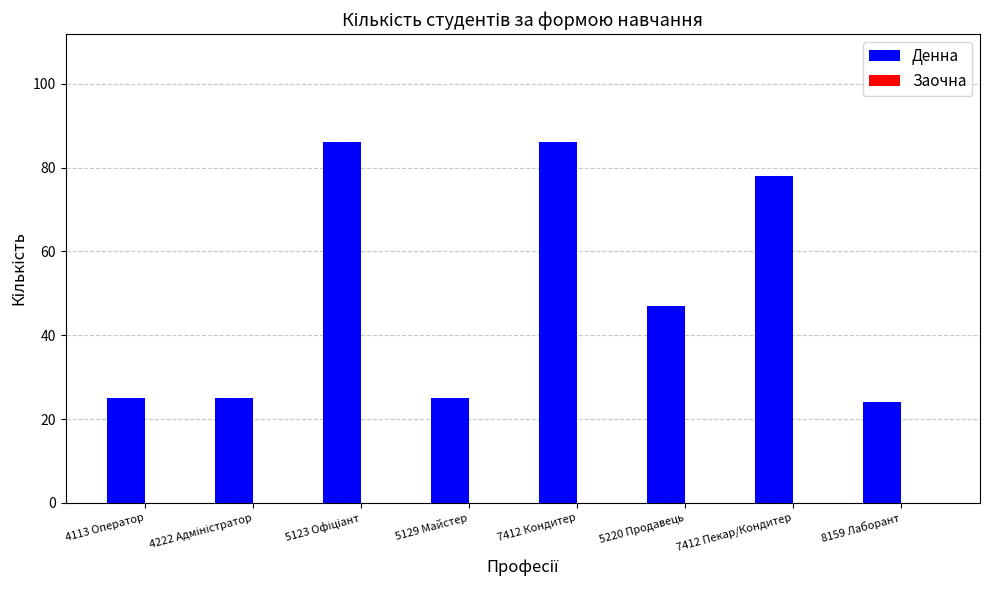

What is the ratio of the value at 8159 Лаборант to the value at 4113 Оператор?

1.0